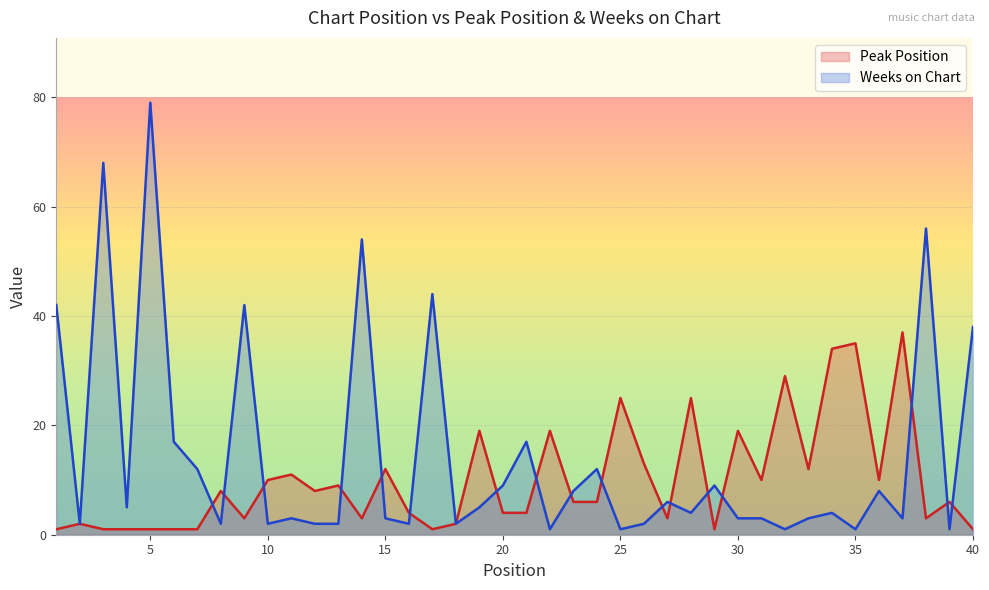

How many lines are shown in the chart?

2